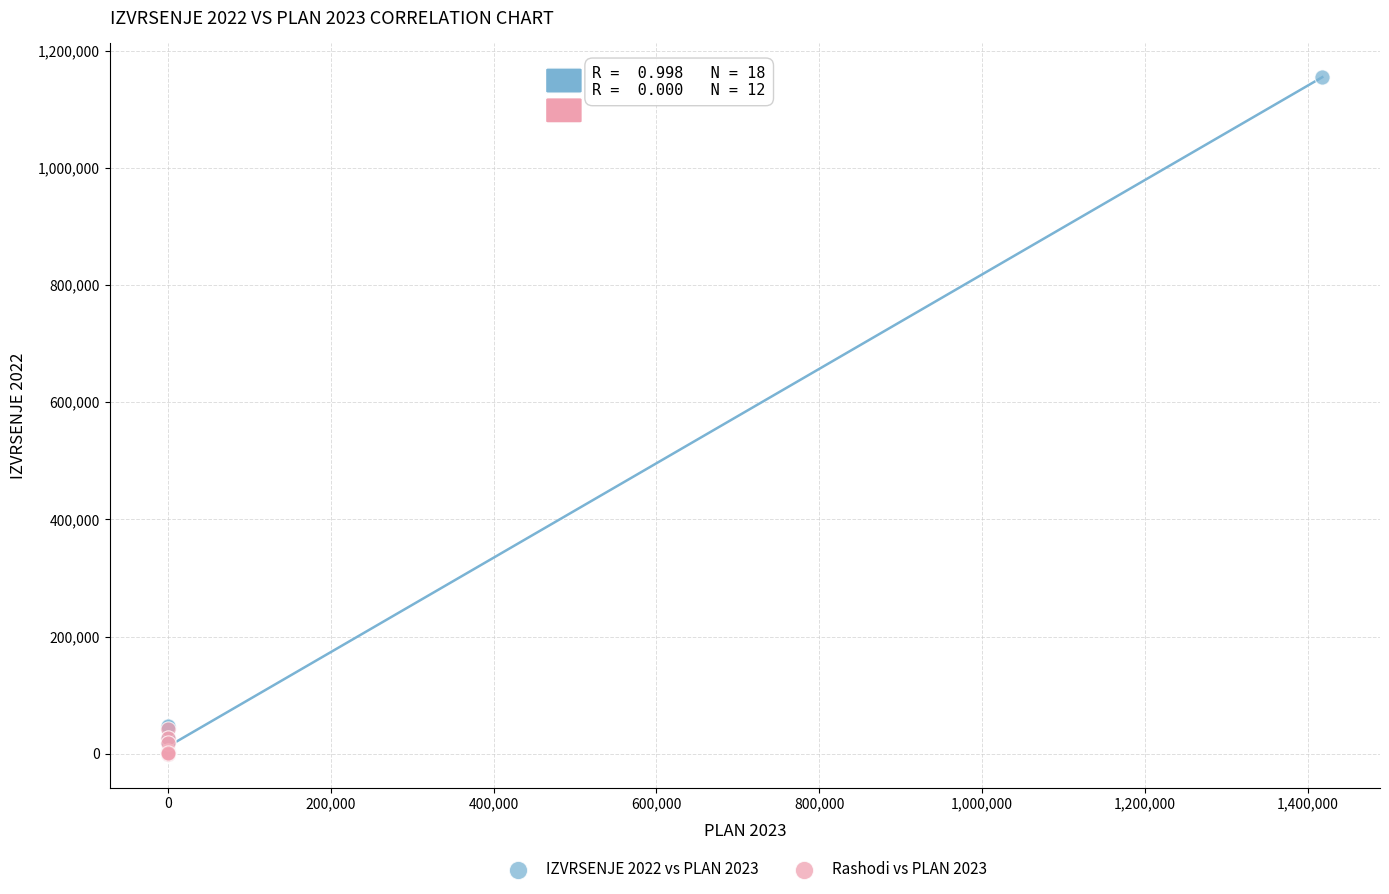

Which series has the largest Y range (max minus min)?

IZVRSENJE 2022 vs PLAN 2023